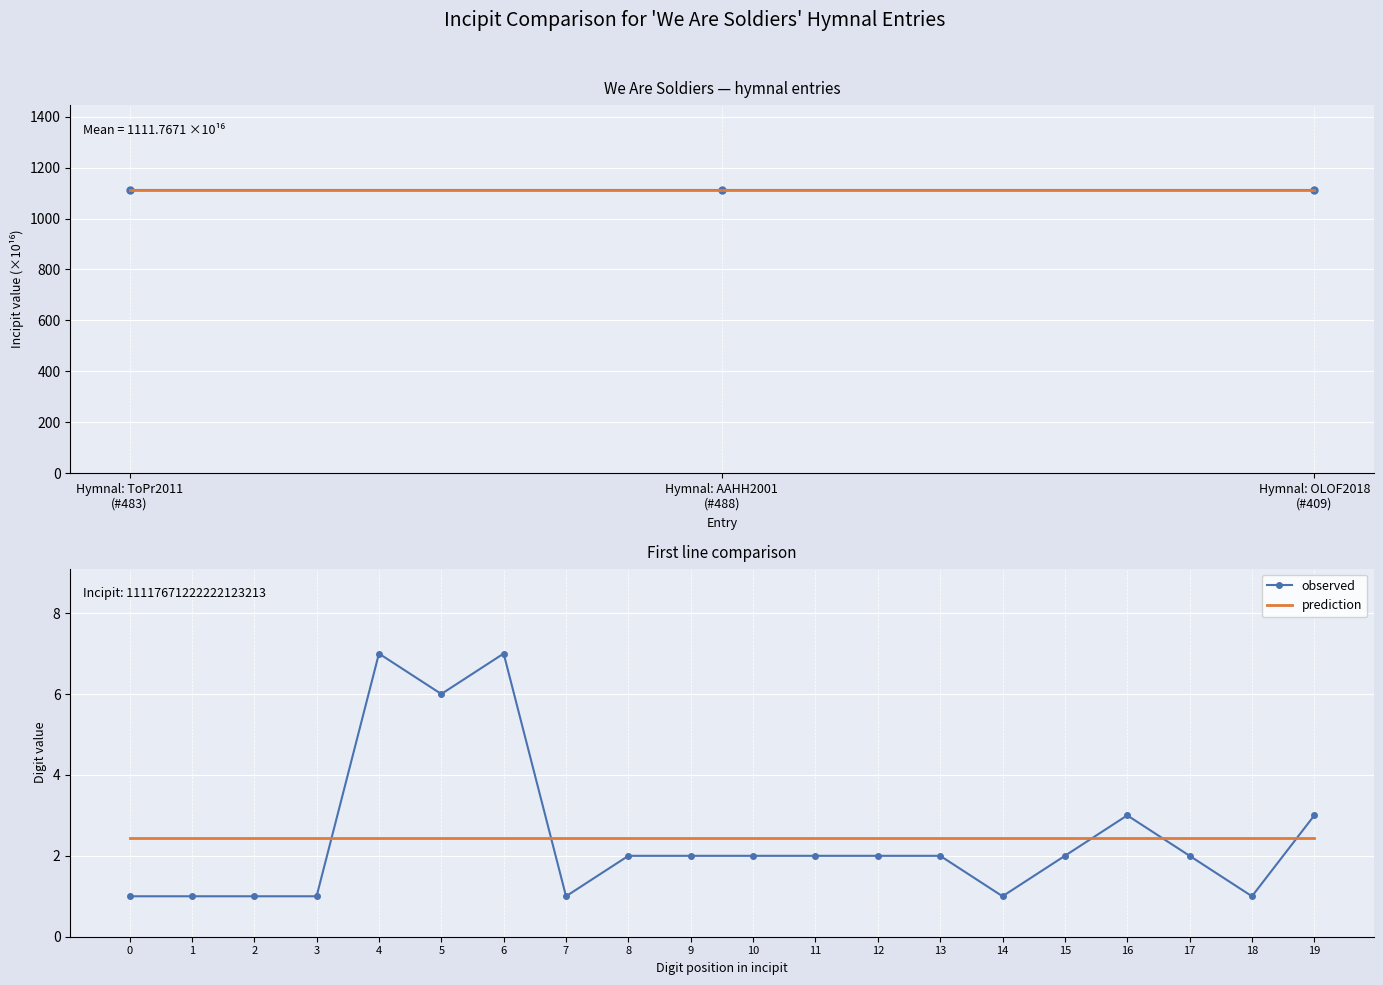

How many interior local valleys does the observed series have?

4